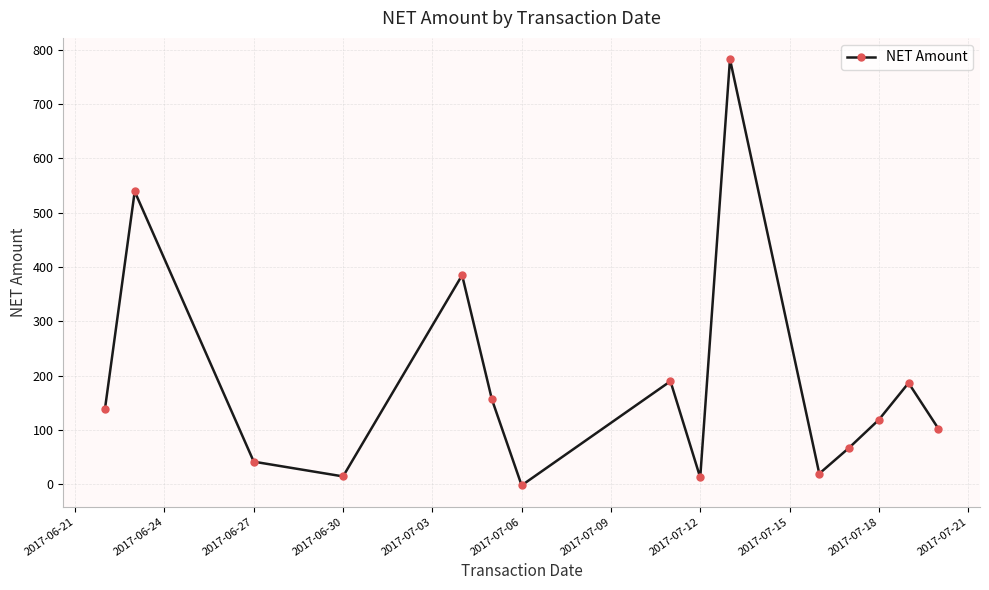

Does the chart have visible grid lines?

Yes